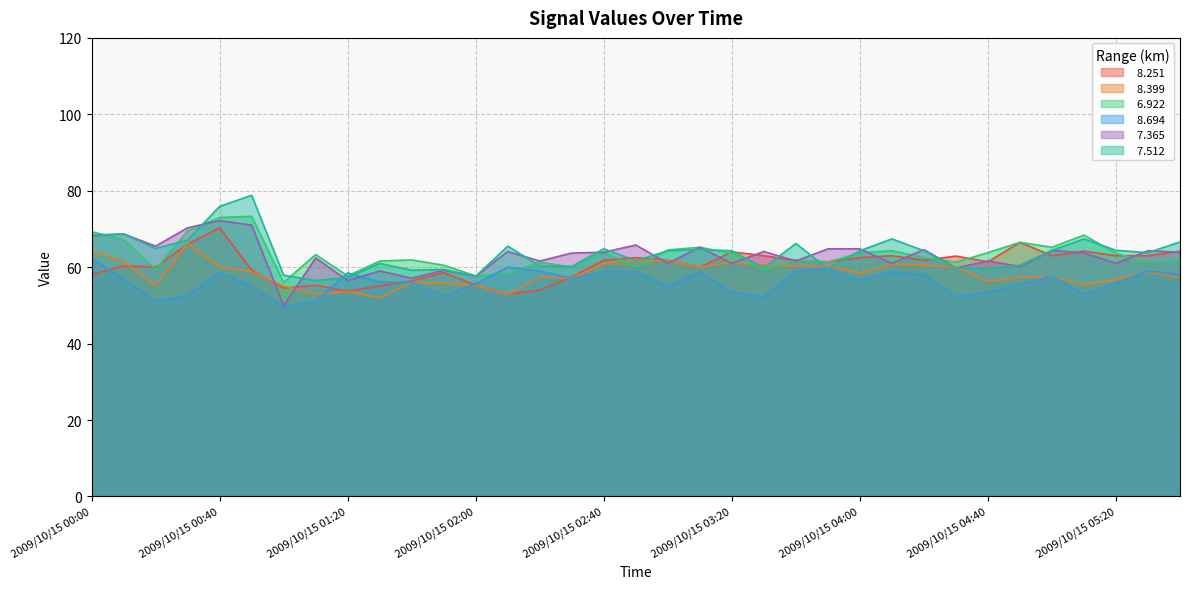

Rank the series at 2009/10/15 03:40 from highest to lowest value.

  7.512,   8.251,   6.922,   7.365,   8.399,   8.694